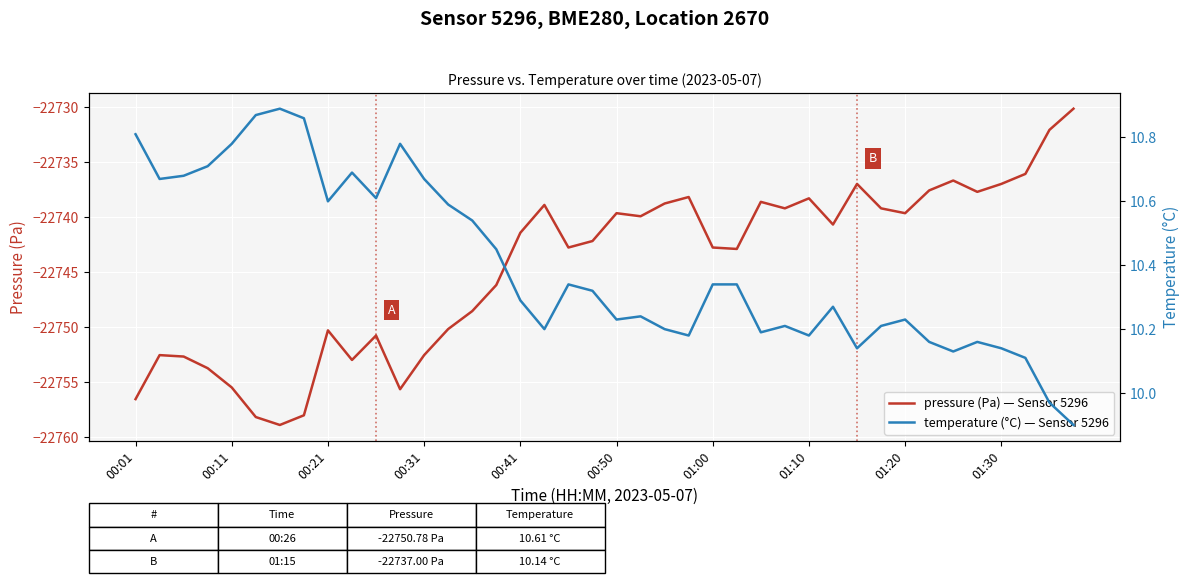

The value of temperature (°C) — Sensor 5296 at 29 is 3.7. True or false?

False